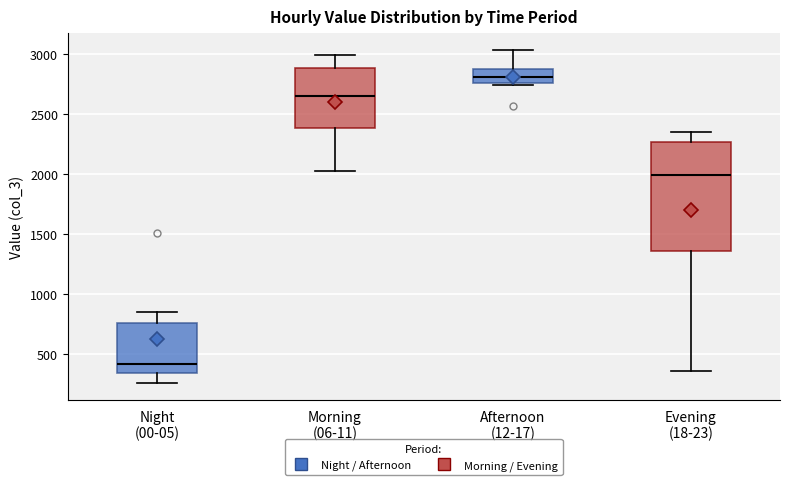

Reading left to right, transcribe this box plot: for each box, give where its median line is, the range the box spans, and where its two whiskers end, as read against the y-axis. The values are not printed on the chart, so give them approximately, as read against the axis.

Night (00-05): median 400, box 350 to 750, whiskers 250 to 850
Morning (06-11): median 2650, box 2400 to 2900, whiskers 2000 to 3000
Afternoon (12-17): median 2800, box 2750 to 2850, whiskers 2750 (just below the box's lower edge) to 3050
Evening (18-23): median 2000, box 1350 to 2250, whiskers 350 to 2350